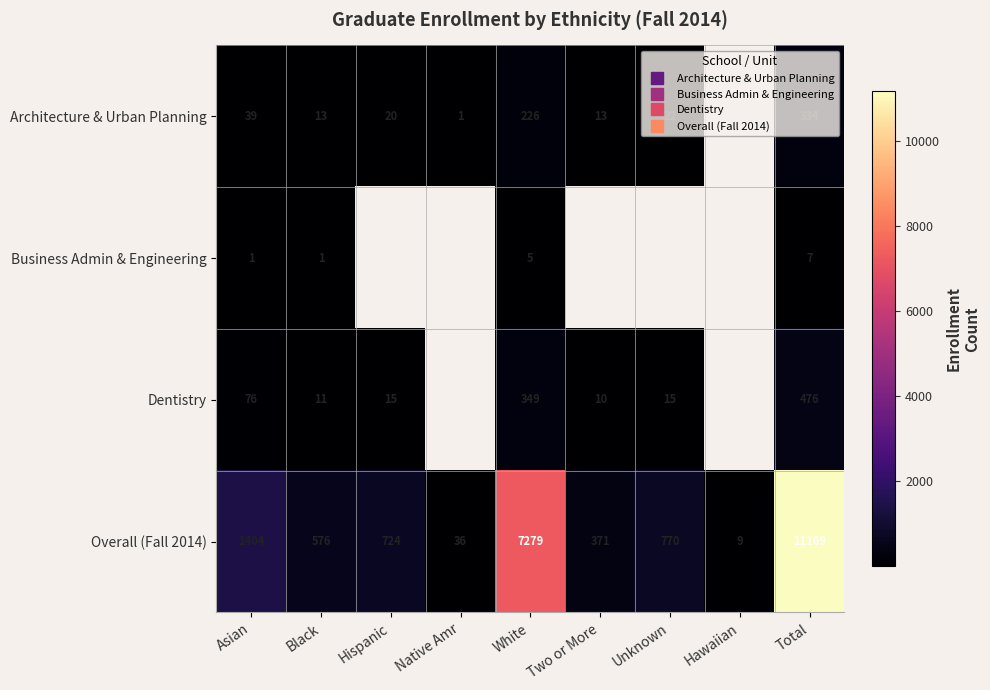

Which series changed the most between White and Unknown?

Overall (Fall 2014)